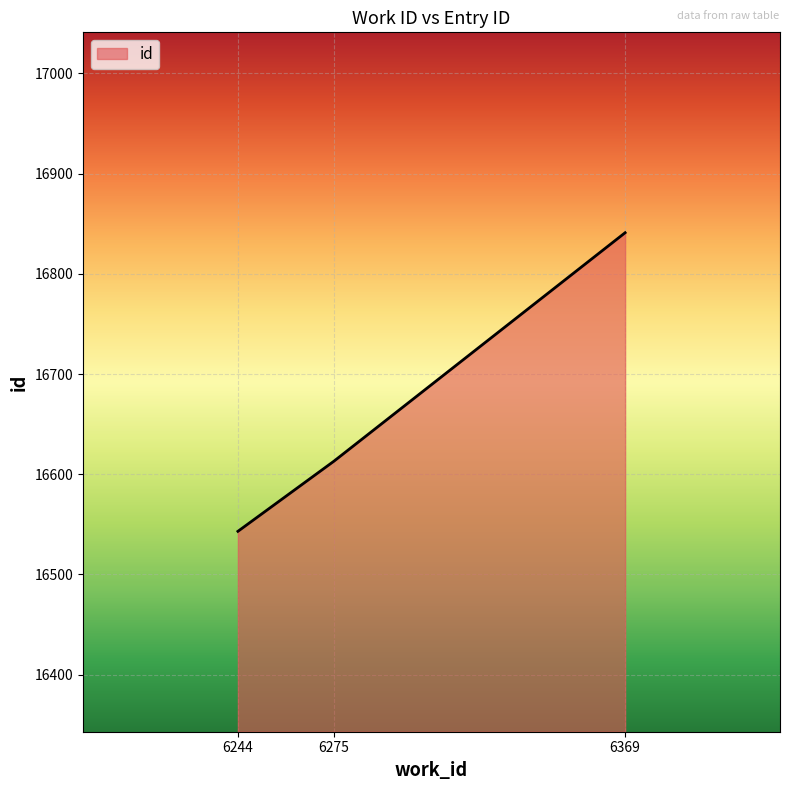

How many values are below 16613?

1